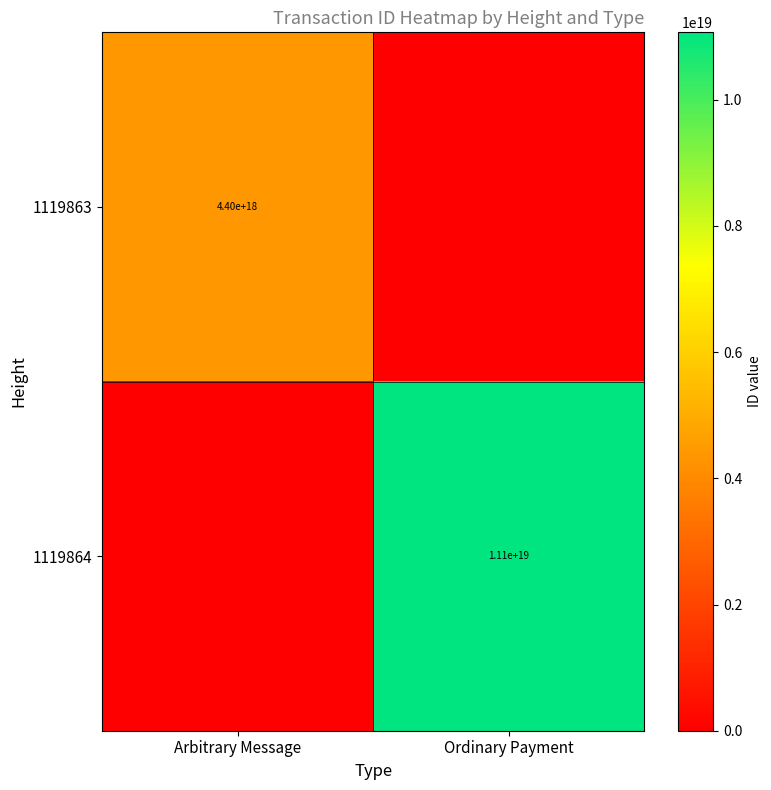

Is it true that 1119864 equals 11100000000000000000 at Ordinary Payment?

True